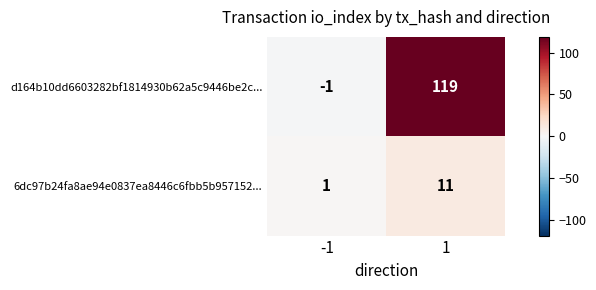

What is the sum of all 6dc97b24fa8ae94e0837ea8446c6fbb5b957152... values?

12